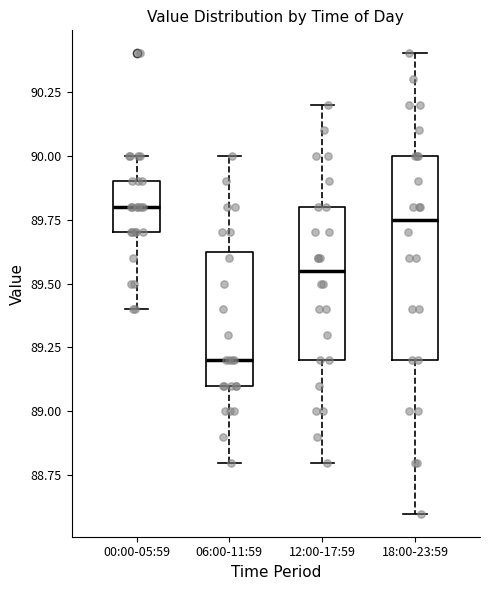

Which box is the tallest, from its lower edge to its upper edge?

18:00-23:59